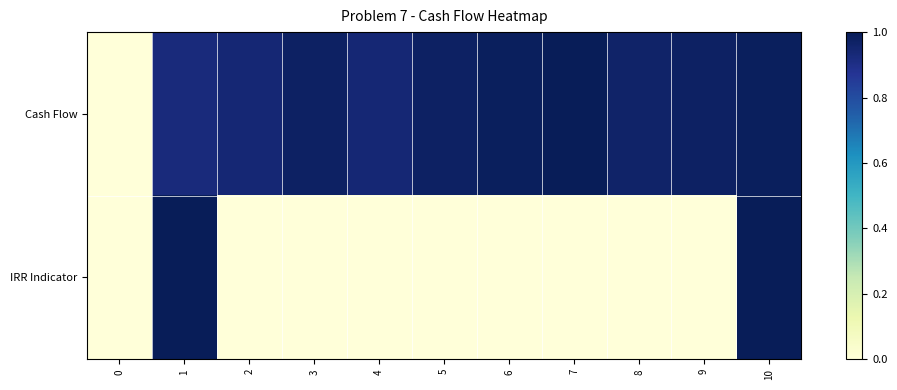

Which series changed the most between 3 and 4?

Cash Flow